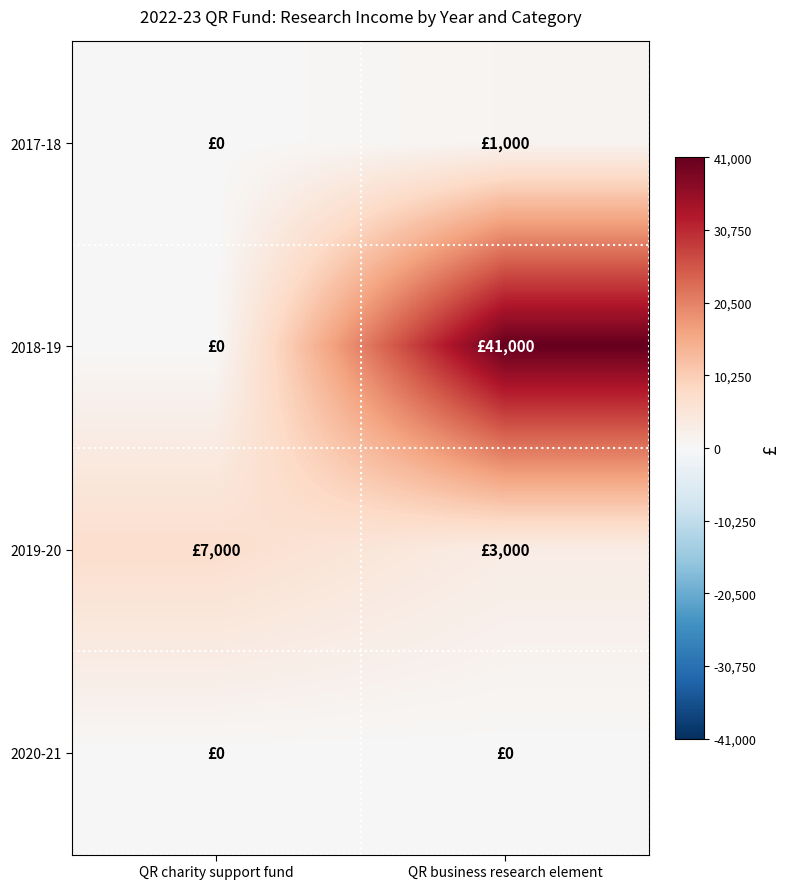

Reading left to right, list all the values displayed in this chart.

2017-18: QR charity support fund=0	QR business research element=1000
2018-19: QR charity support fund=0	QR business research element=41000
2019-20: QR charity support fund=7000	QR business research element=3000
2020-21: QR charity support fund=0	QR business research element=0